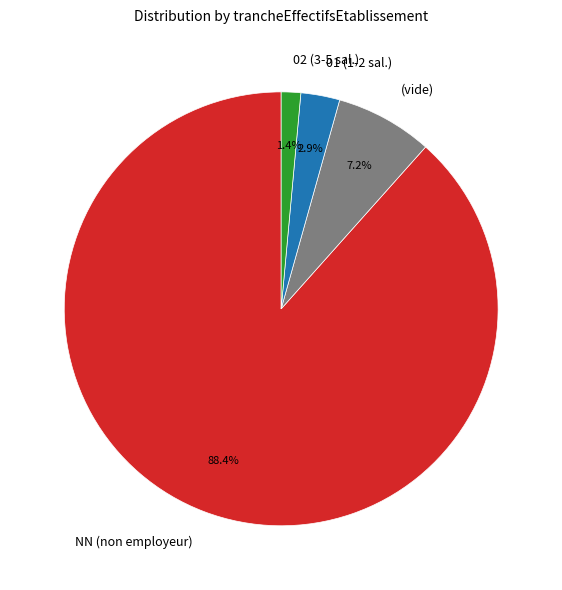

Combined, do 01 (1-2 sal.) and (vide) account for over 50%?

No